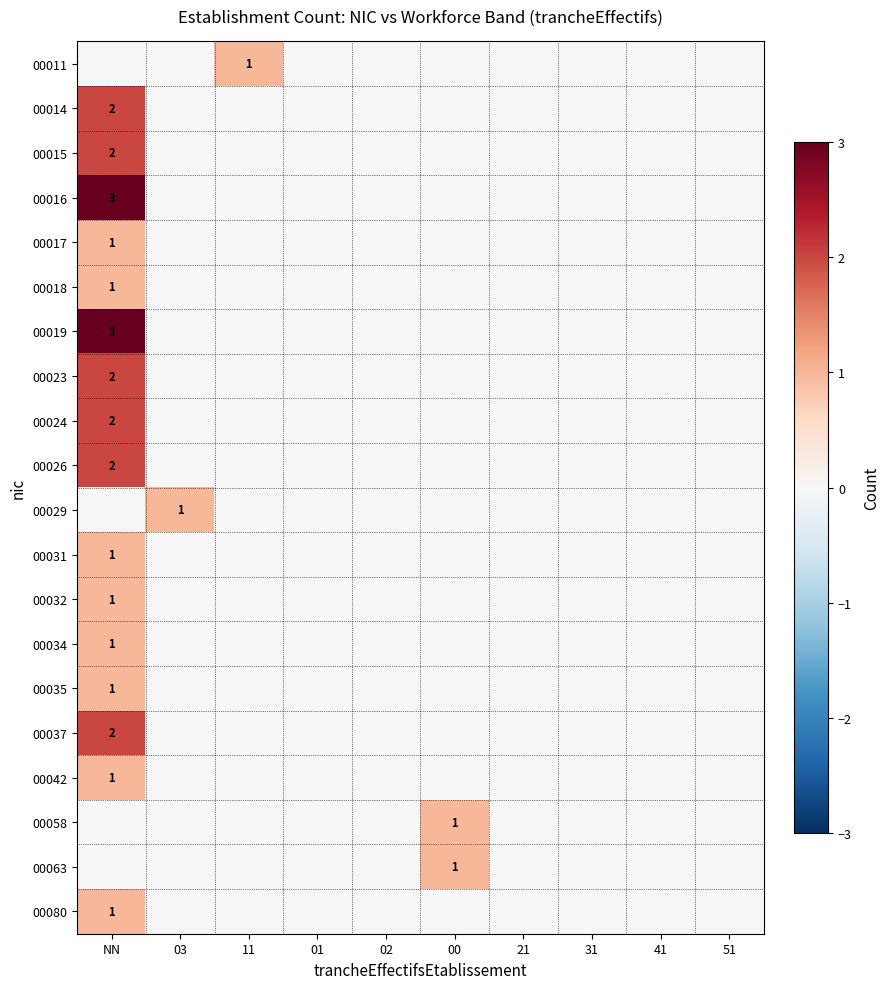

Is it true that 00058 equals 1 at 00?

True